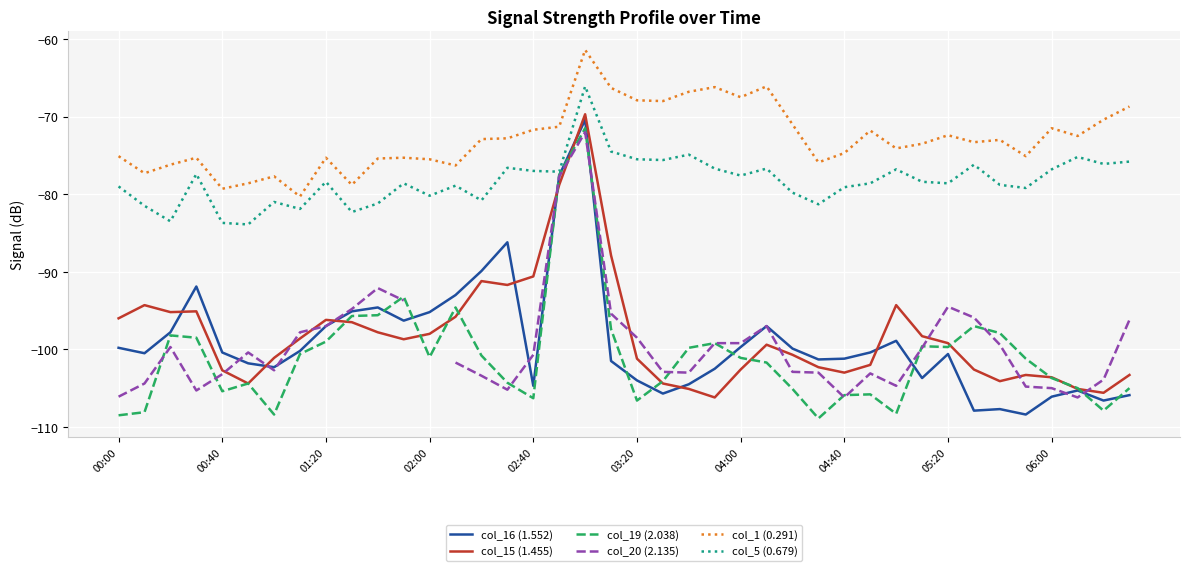

Which series has the largest range (max minus min)?

col_16 (1.552)